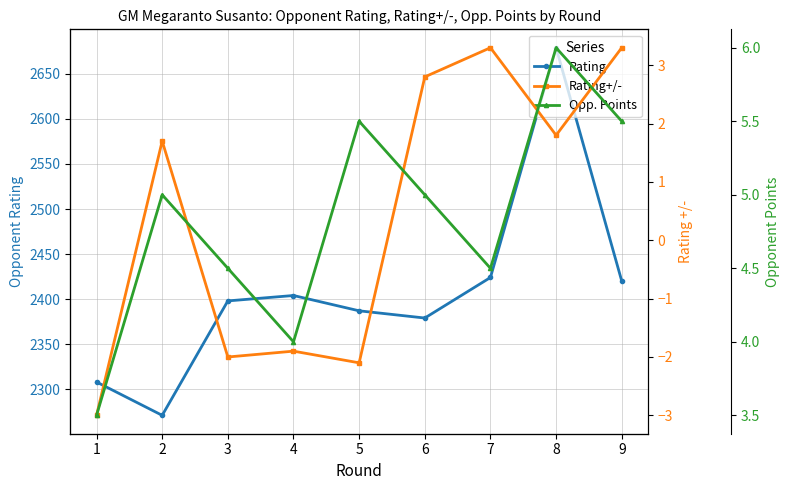

Rank the series at 6 from lowest to highest value.

Rating+/-, Opp. Points, Rating